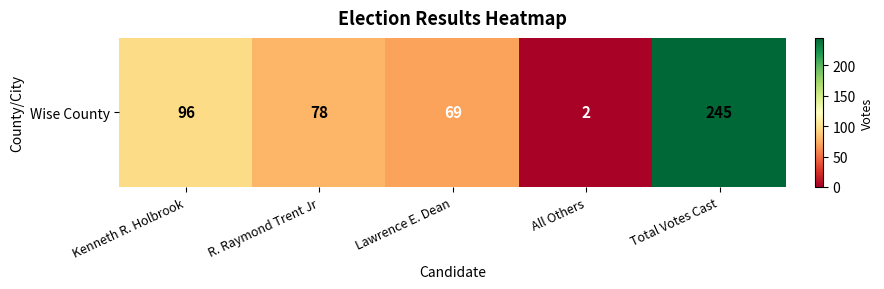

Count the number of data series in this chart.

1